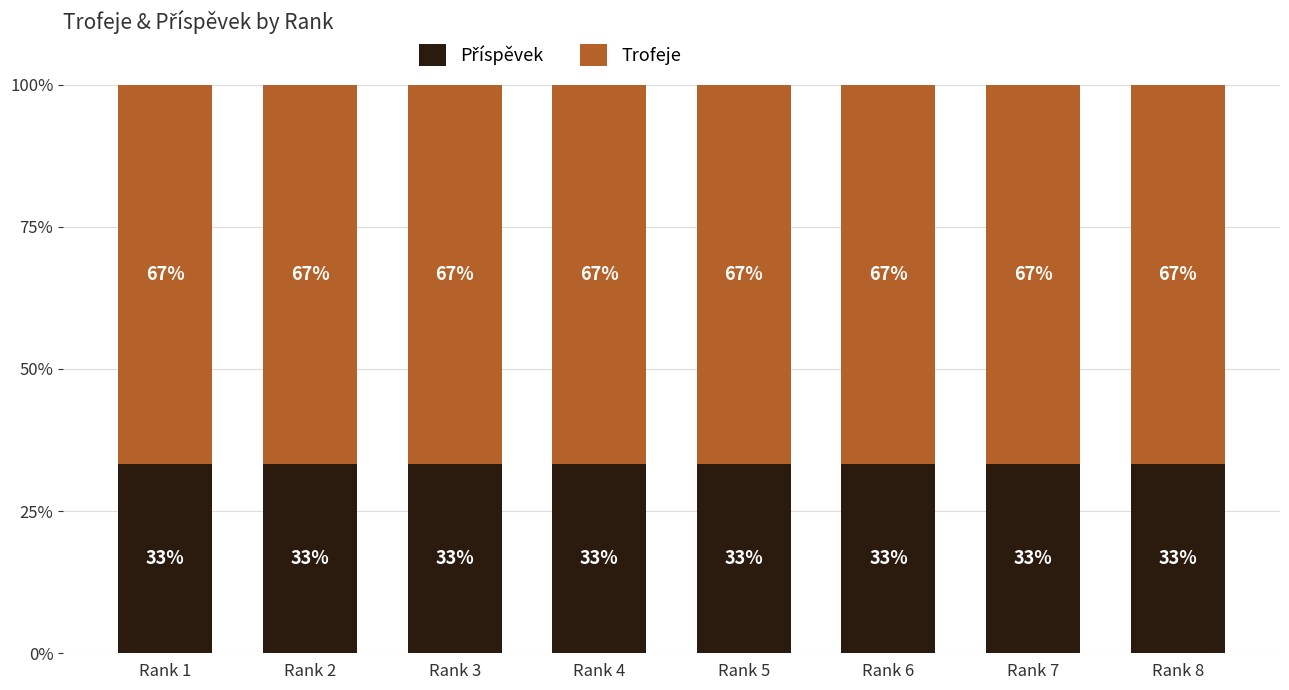

What is the total value across all series at Rank 1?

100.0